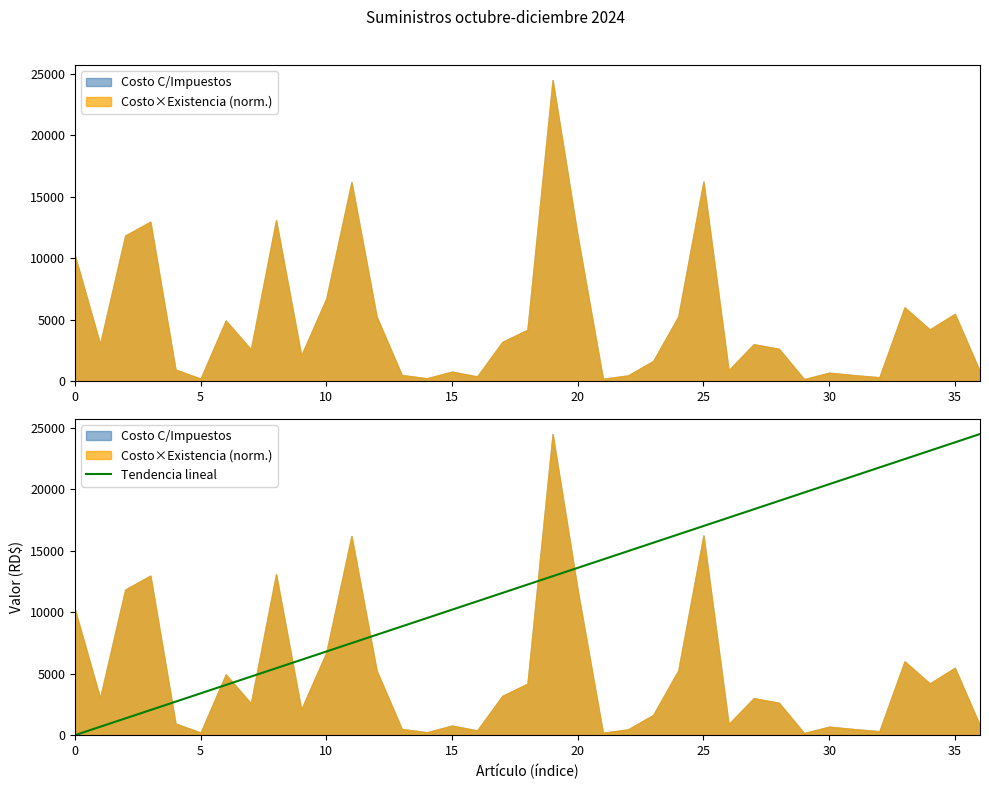

What is the maximum value shown in the chart?

24501.8